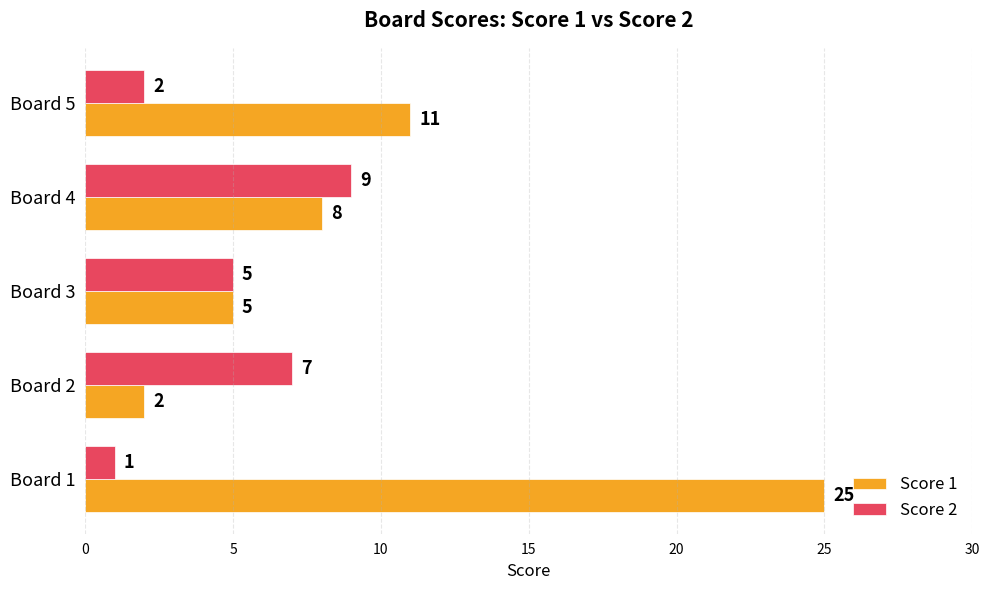

Where is Score 1 nearest to the value 13?

Board 5